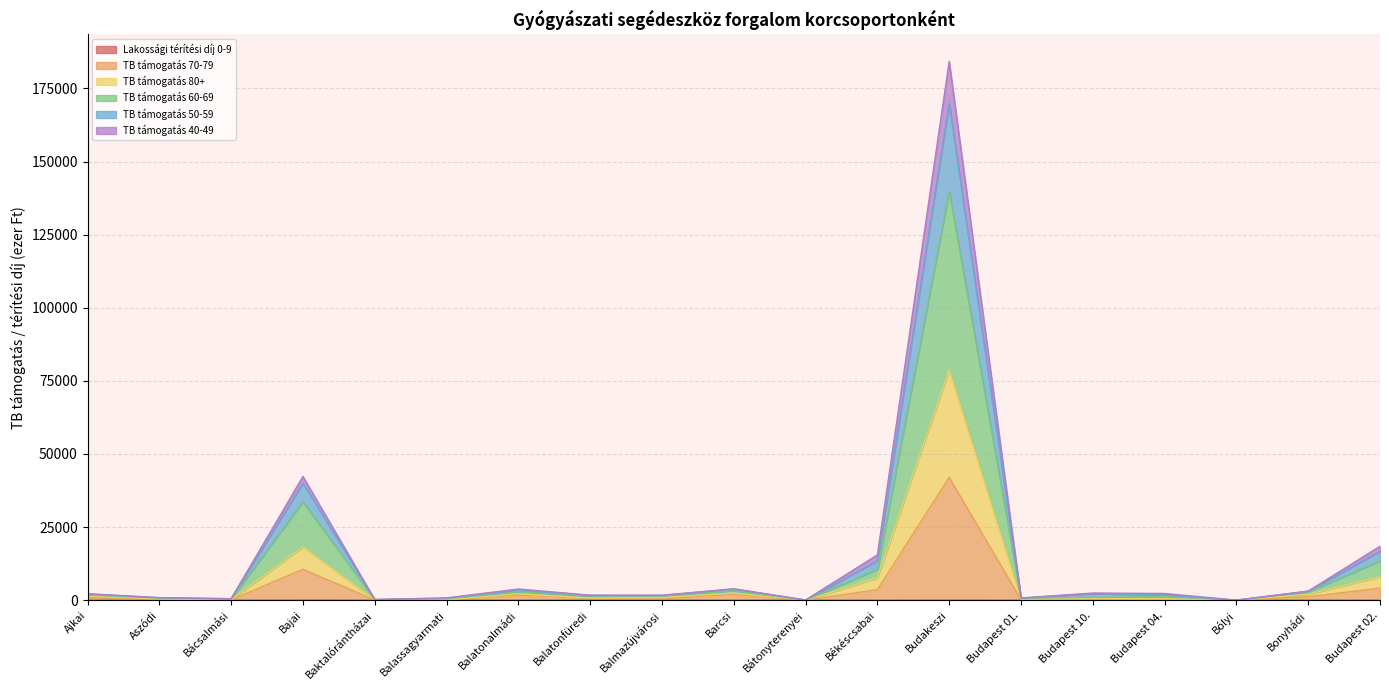

At which category is the sum across all series the highest?

Budakeszi